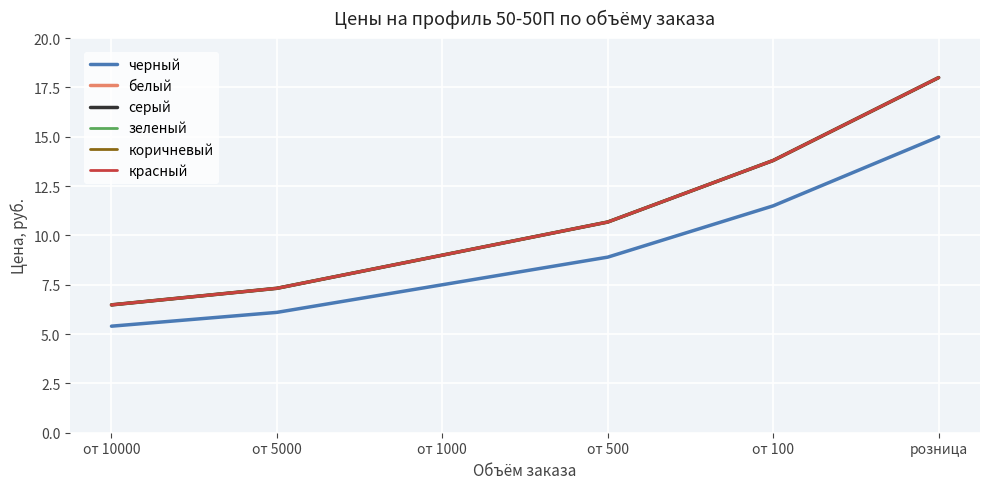

At which category is the sum across all series the highest?

розница